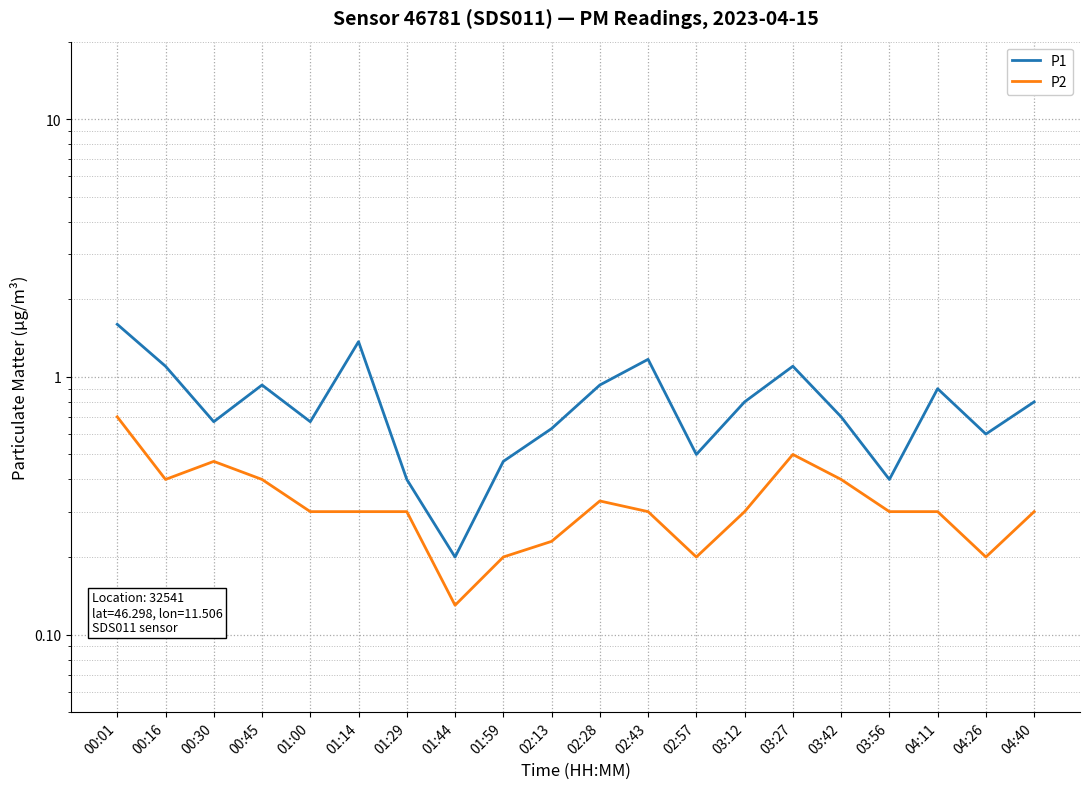

True or false: P1 has more than 2 interior local peaks.

True